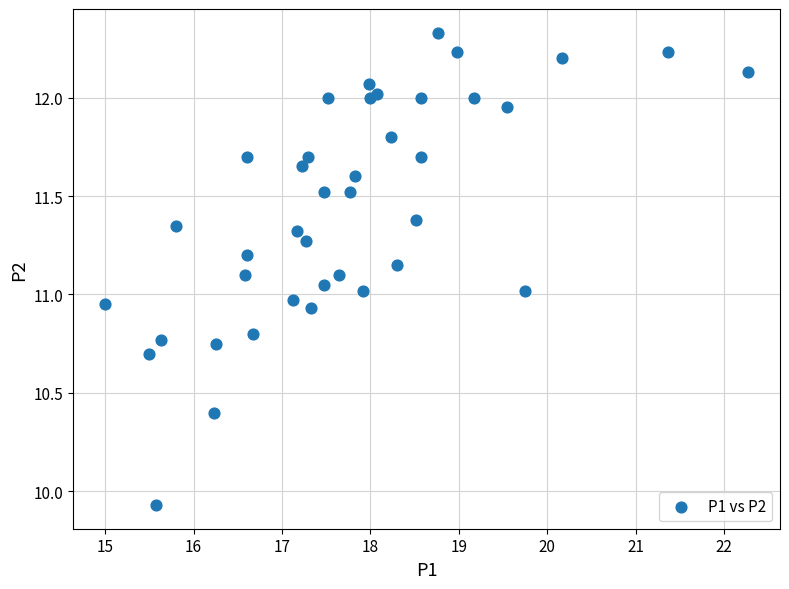

What is the range of X values (max minus min)?

7.3